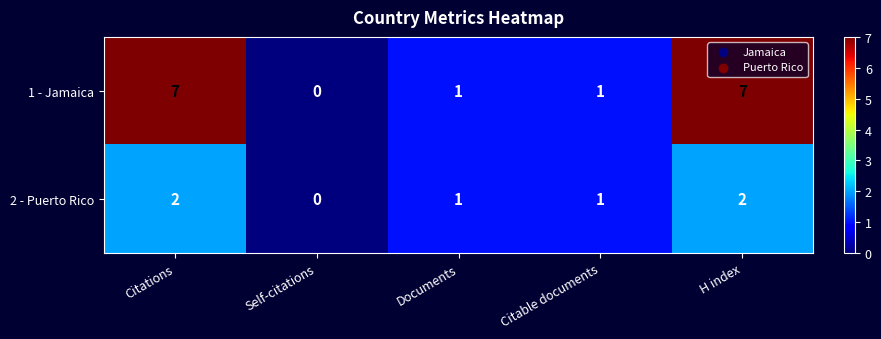

Reading right to left, extract all data points from this chart.

1 - Jamaica: H index=7	Citable documents=1	Documents=1	Self-citations=0	Citations=7
2 - Puerto Rico: H index=2	Citable documents=1	Documents=1	Self-citations=0	Citations=2